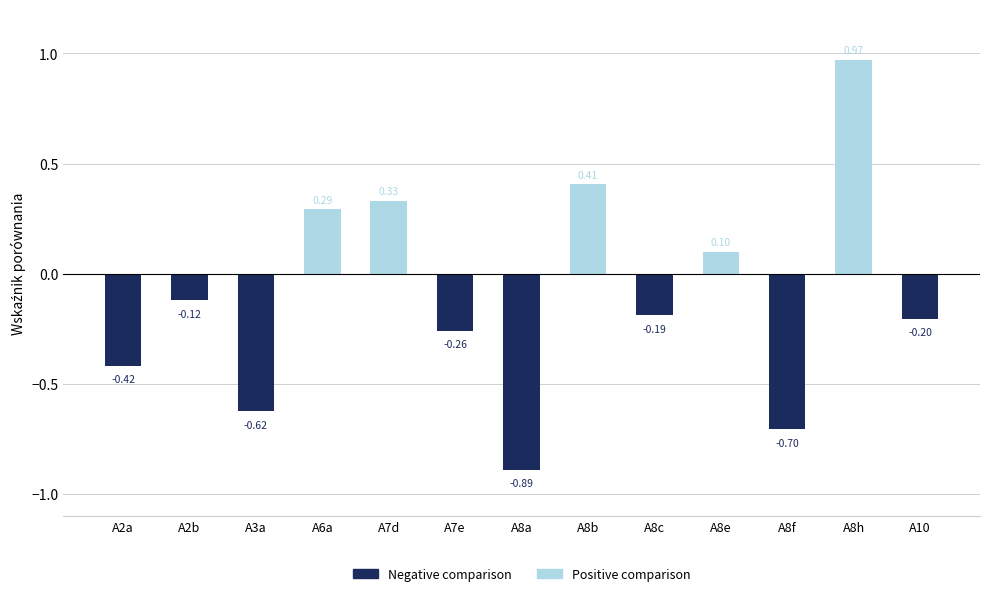

How many groups of bars are there?

13